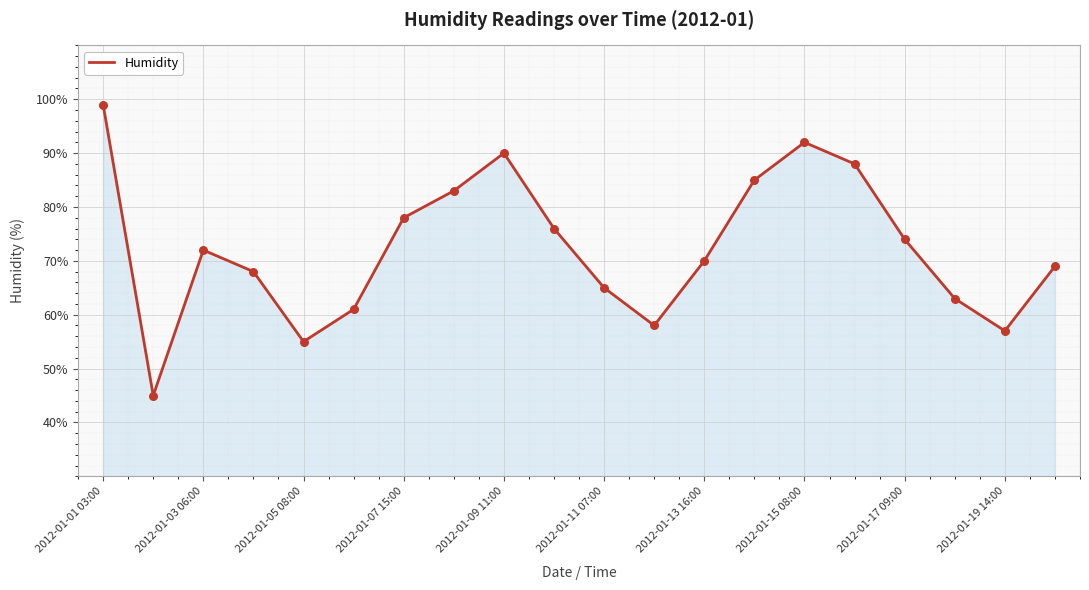

What is the maximum value shown in the chart?

99